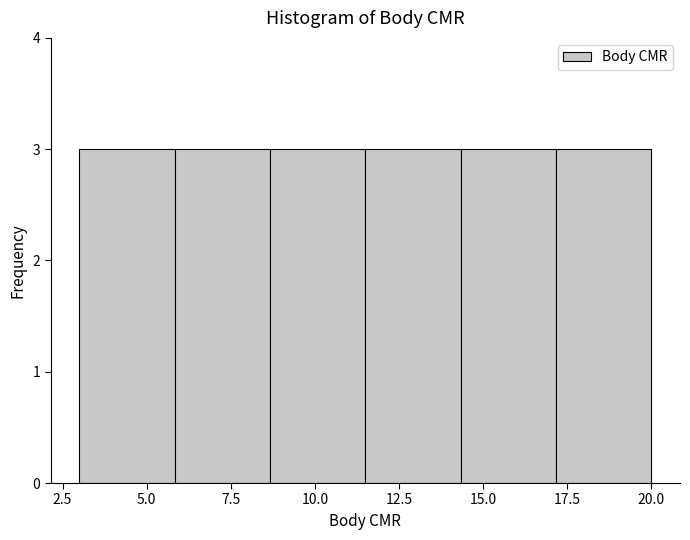

Reading left to right, transcribe this chart: for each bar, give the range it covers on the x-axis and its height. Neither the bar edges nor the heights are printed on the chart, so give them approximately, as read against the axes.

3.0 to 6.0: 3
6.0 to 8.5: 3
8.5 to 11.5: 3
11.5 to 14.5: 3
14.5 to 17.0: 3
17.0 to 20.0: 3